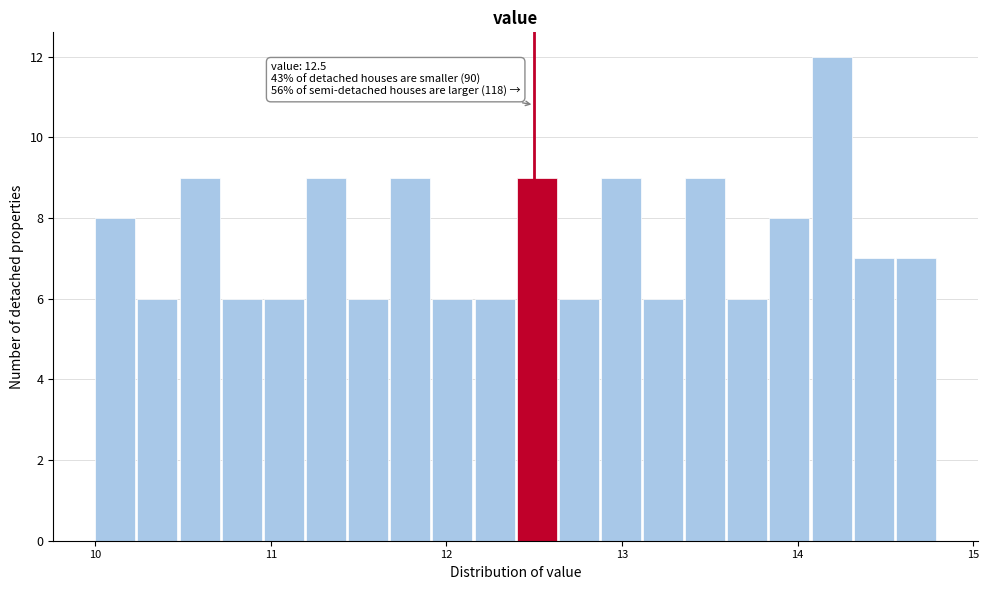

Read against the x-axis, roughly where is the centre of the tallest bar?

14.2